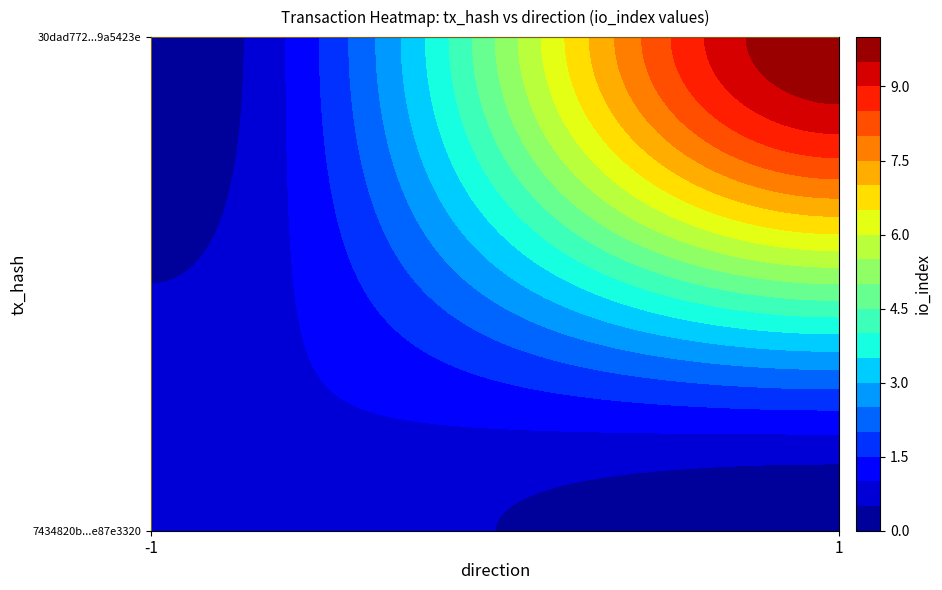

Reading left to right, transcribe all the data shown in this chart.

7434820b69b3c060bb2134bee008714e87e3320: direction=-1	io_index=1
30dad7722f8ef96ea95a49f37e9cecae9a5423e: direction=1	io_index=10